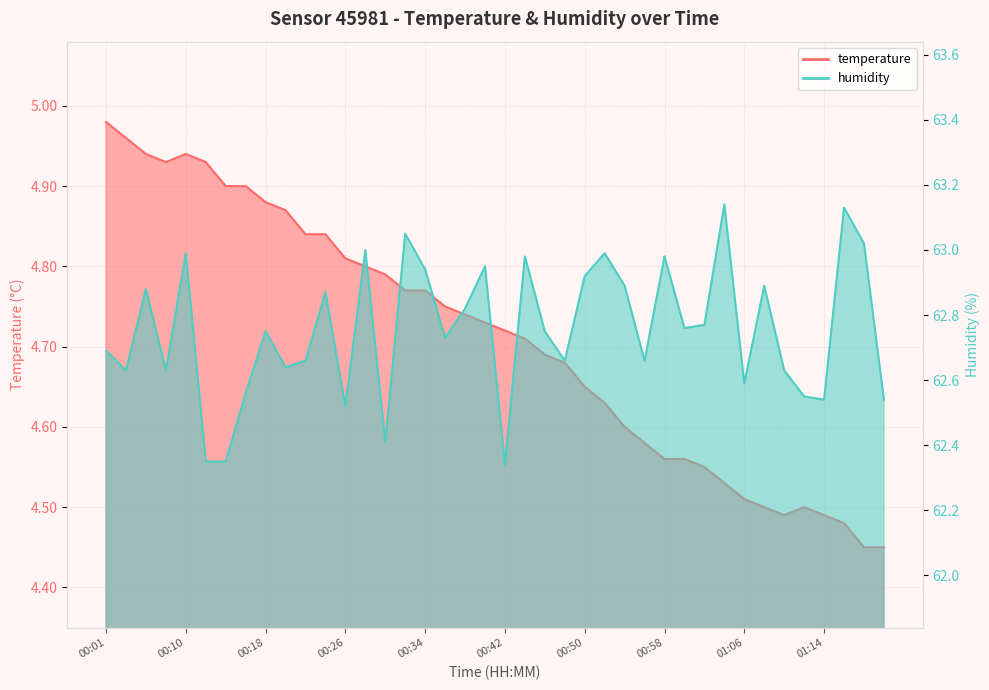

At how many categories does at least one series exceed 42?

40